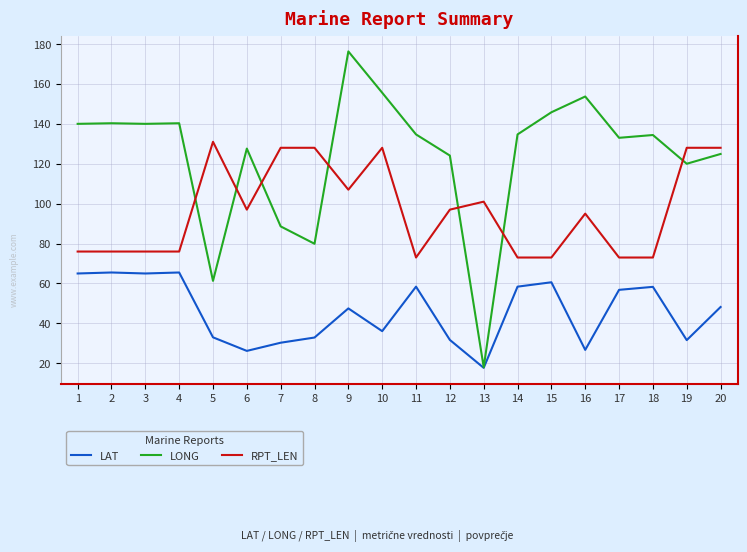

True or false: LAT and RPT_LEN intersect in this chart.

False